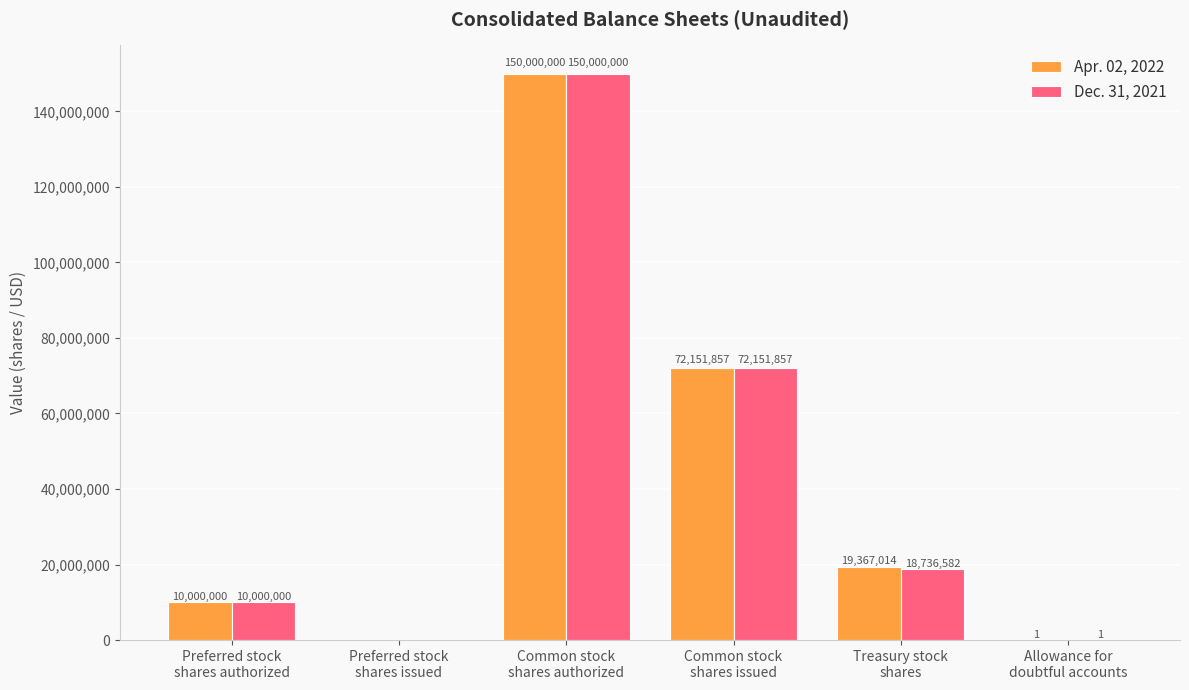

What is the sum of all Apr. 02, 2022 values?

251518872